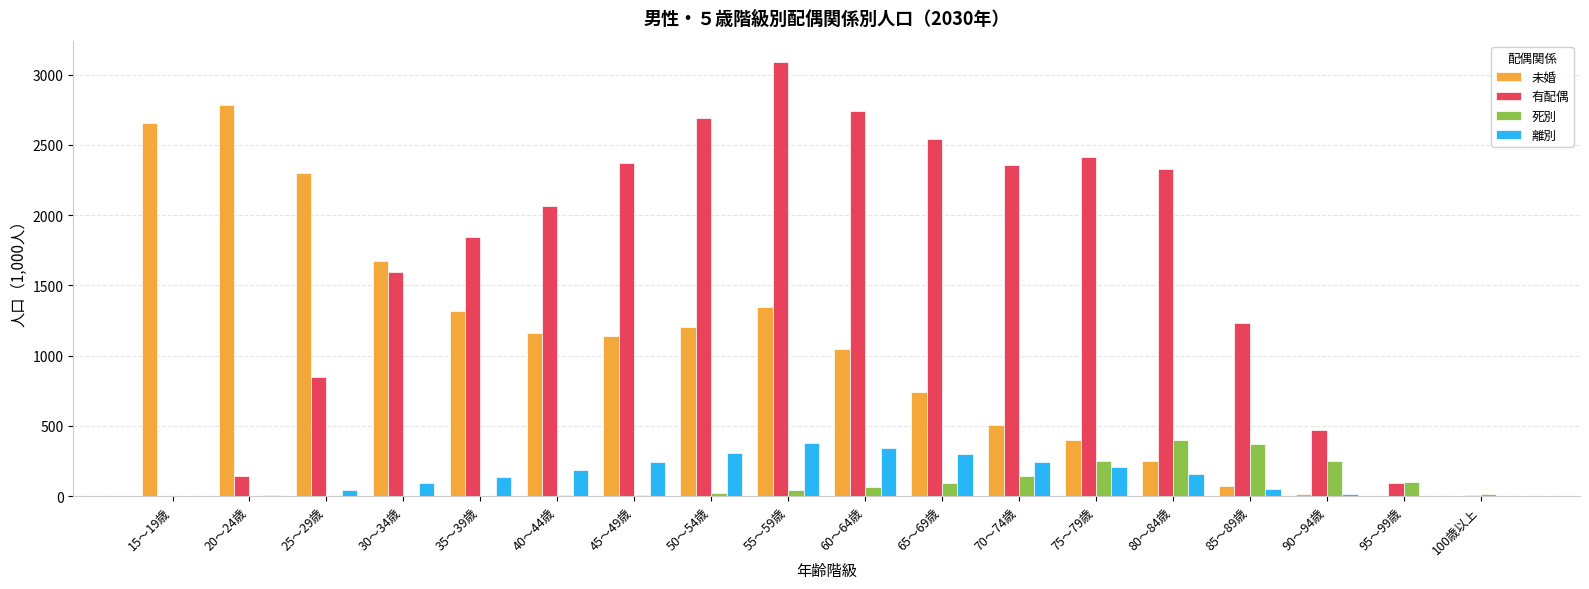

Which series changed the most between 70～74歳 and 95～99歳?

有配偶